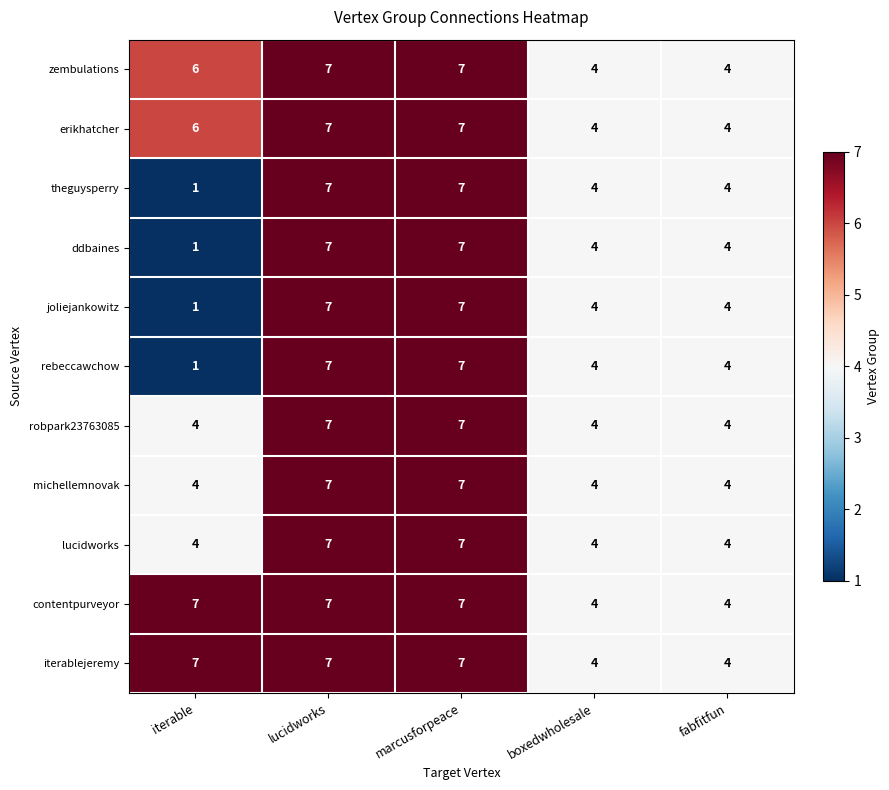

What is the maximum value shown in the chart?

7